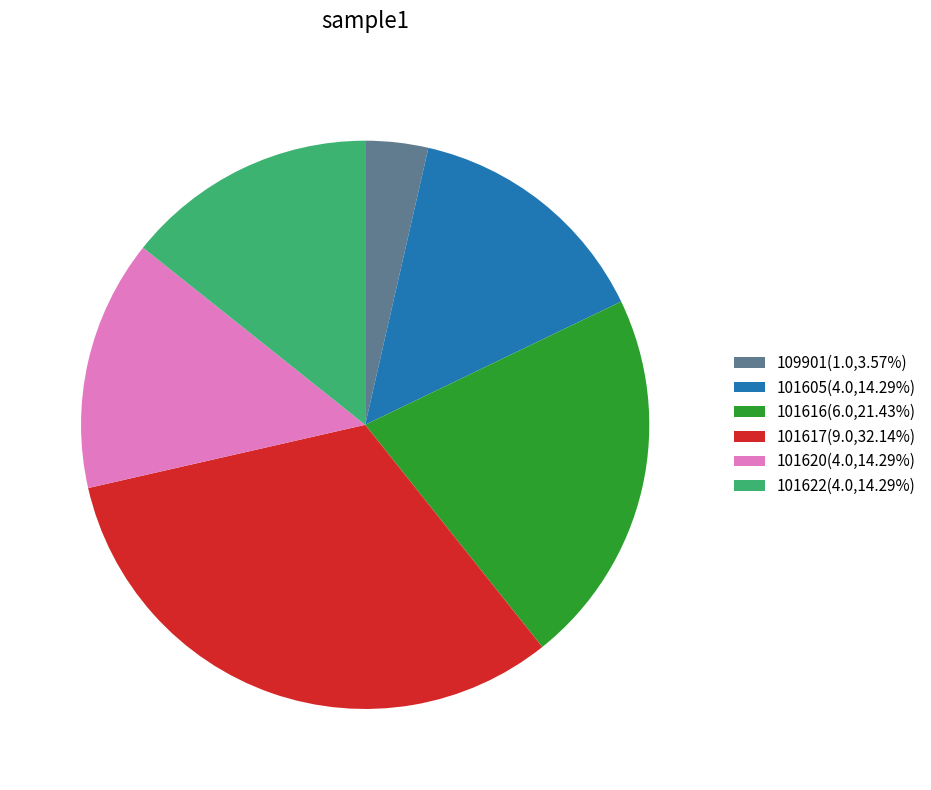

How many segments does this pie chart have?

6